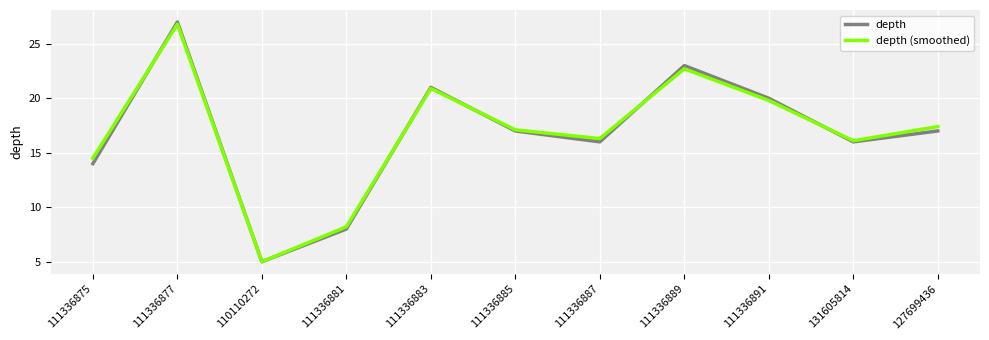

True or false: depth has more than 1 points higher than both neighbors.

True